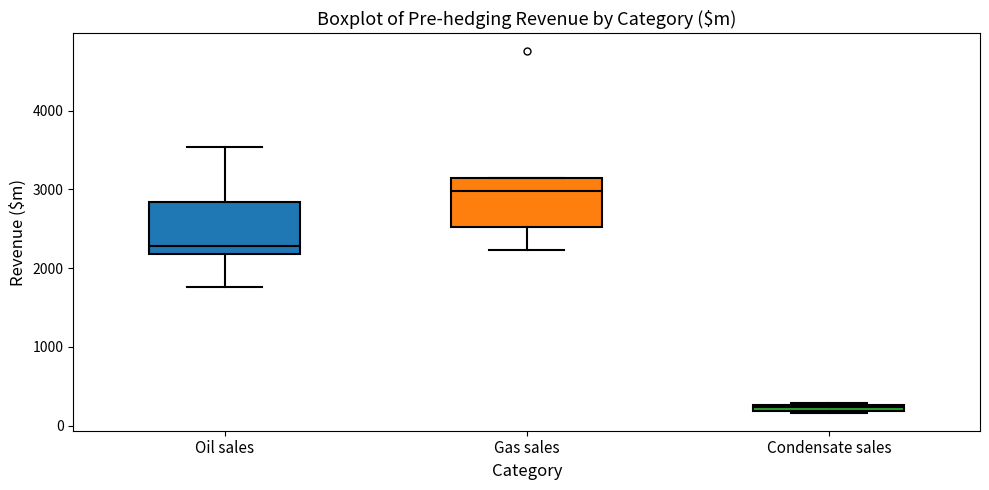

Which box's median line is the lowest?

Condensate sales